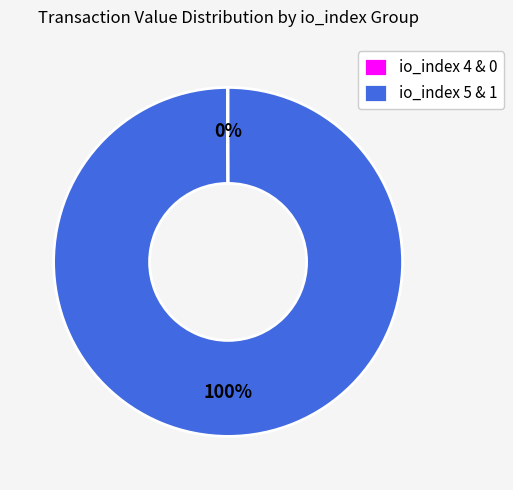

Does io_index 5 & 1 represent more than half of the total?

Yes